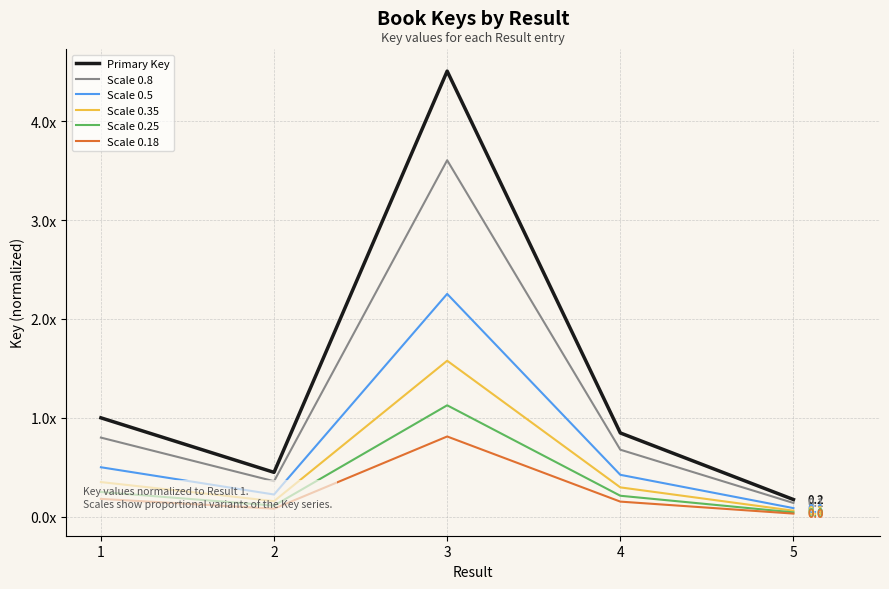

True or false: Scale 0.5 has a value of 0.2 at 2.

True